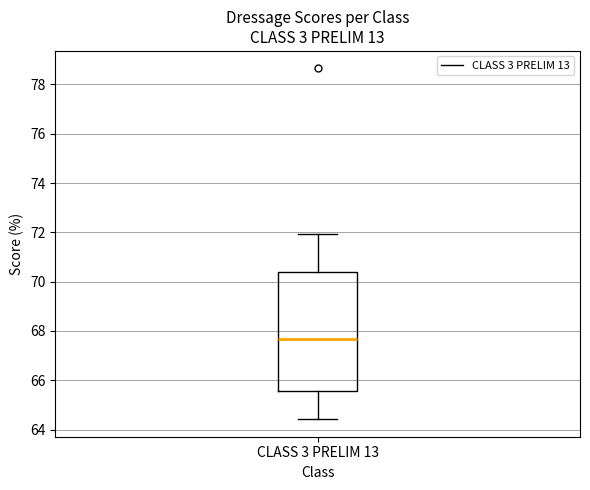

Read this box plot against the y-axis: the position of the median line, the range covered by the box, and the ends of both whiskers. The values are not printed on the chart, so give them approximately, as read against the axis.

median 67.6, box 65.6 to 70.4, whiskers 64.4 to 72.0